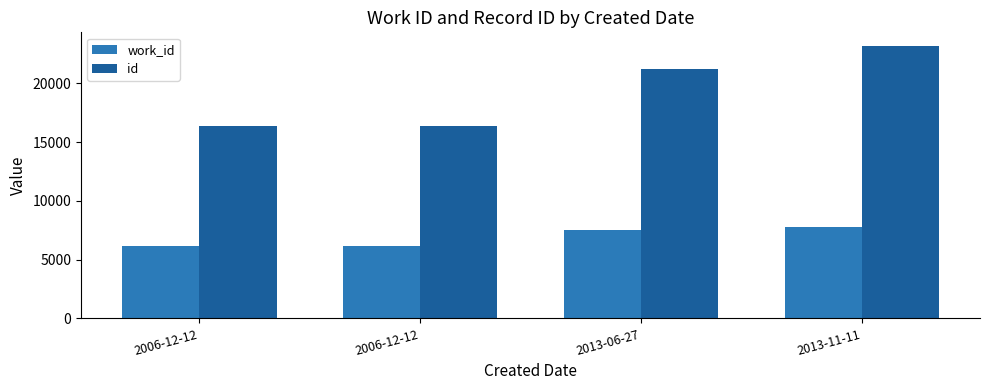

Where is work_id nearest to the value 6973?

2013-06-27